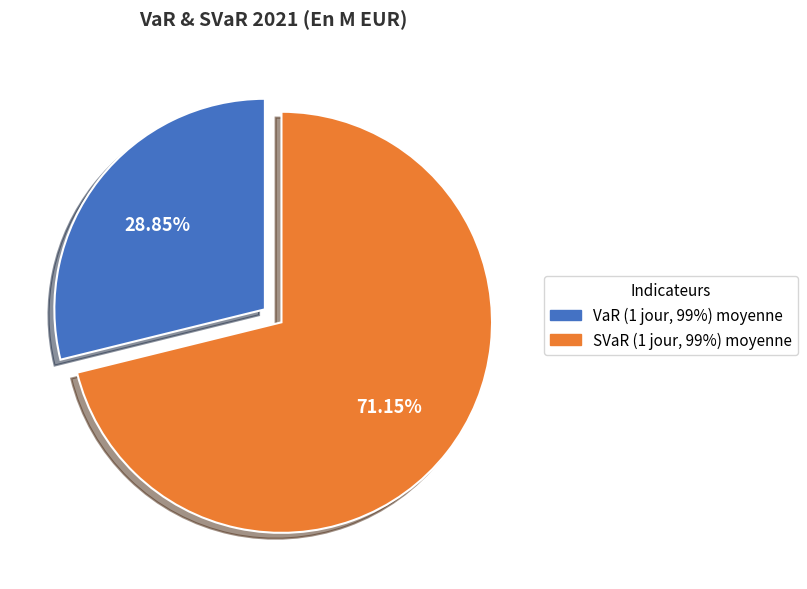

To the nearest percent, what is the average slice percentage?

50%